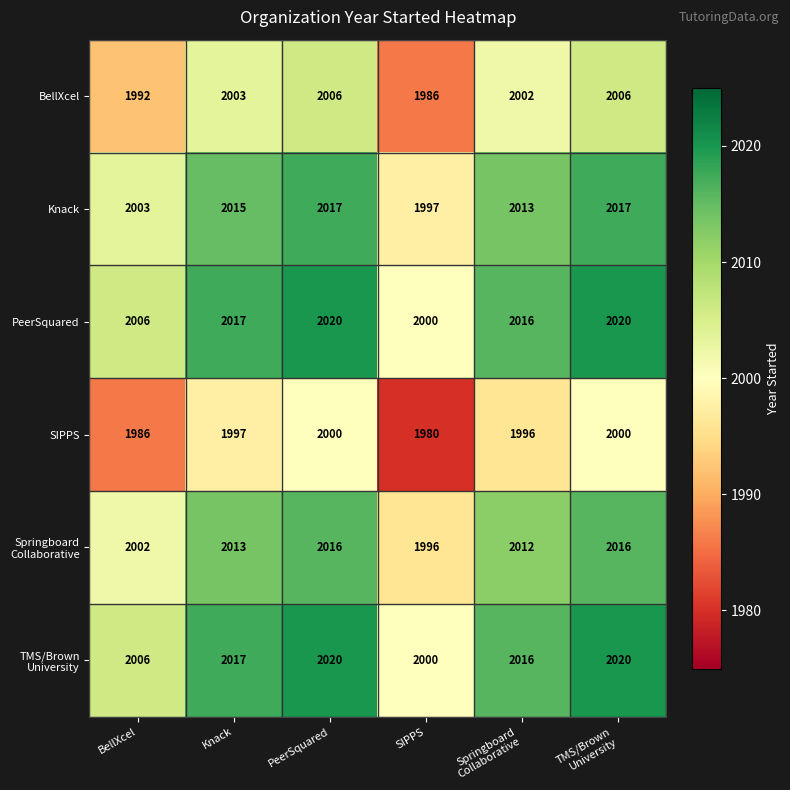

The SIPPS series shows 1997 at Knack. True or false?

True